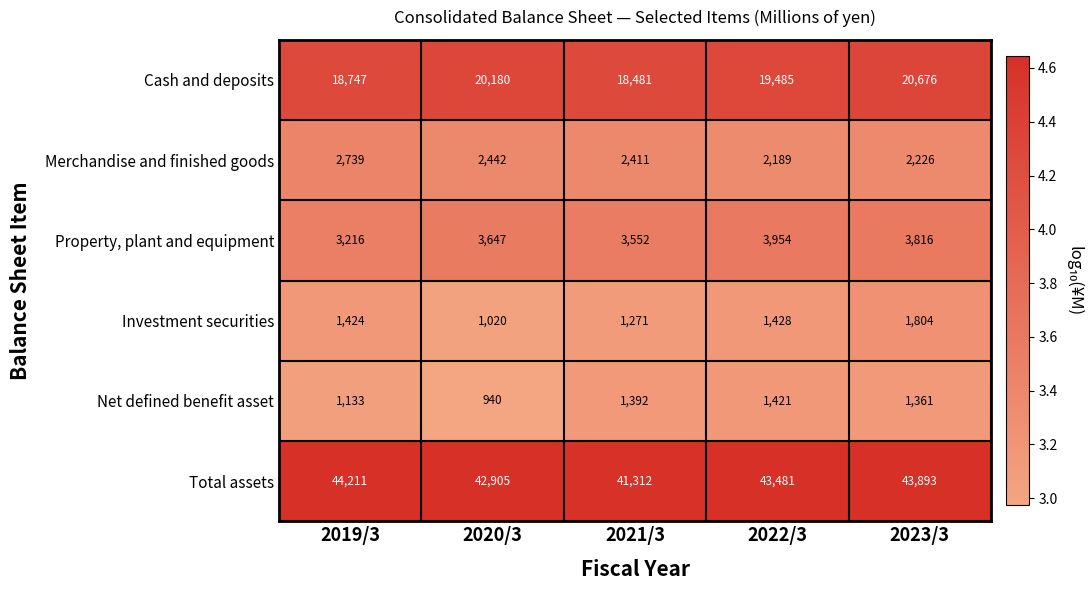

What is the difference between the Merchandise and finished goods values at 2022/3 and 2023/3?

37